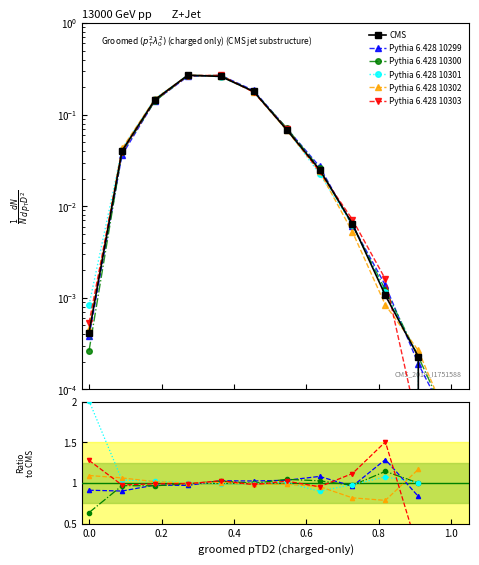

True or false: Pythia 6.428 10299 has a value of 0.1 at 0.4.

False